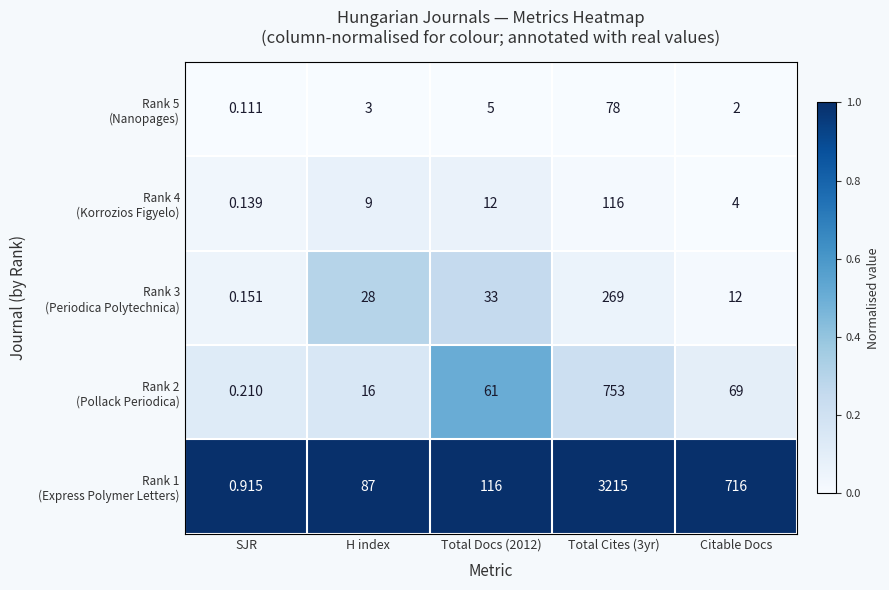

Which label corresponds to the smallest value in the chart?

SJR